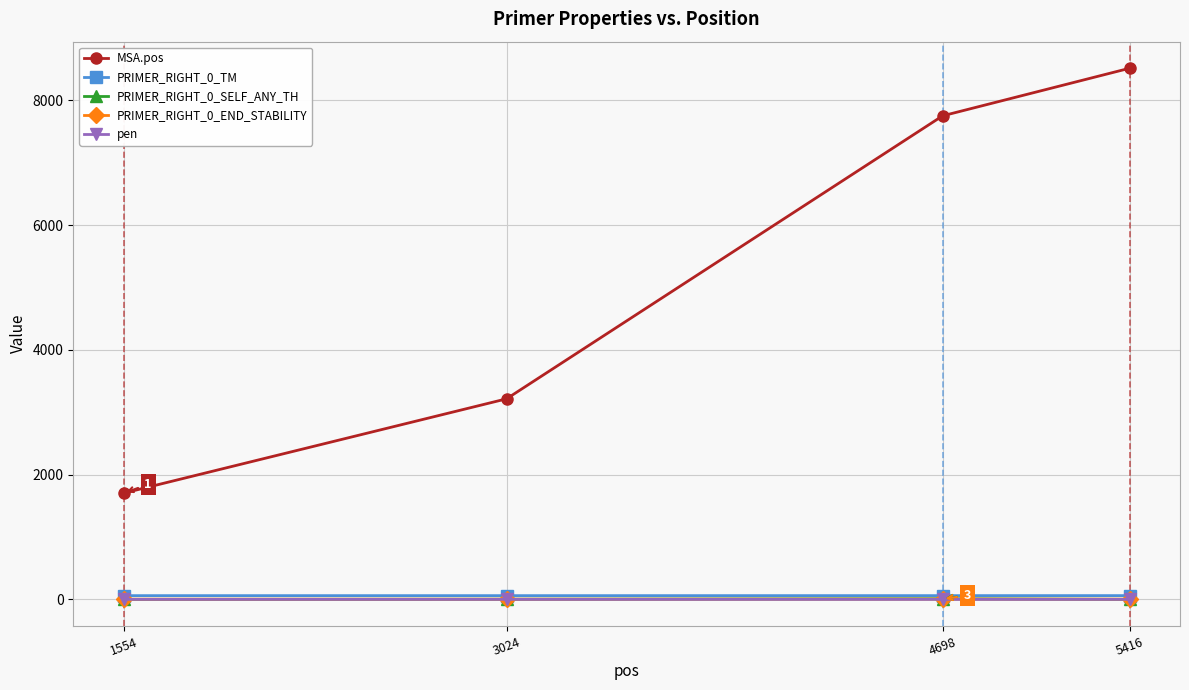

What is the value of the MSA.pos point at the 3rd from the left?

7752.0